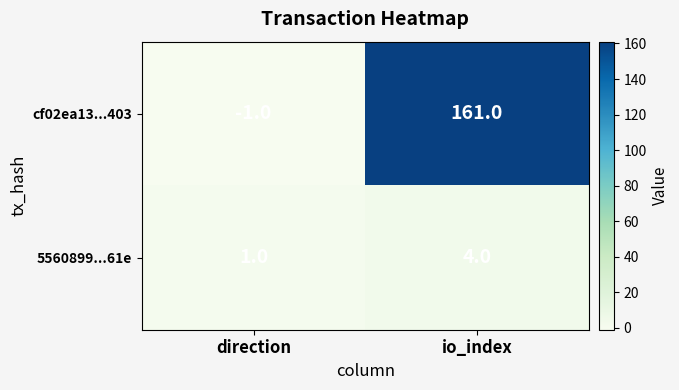

What value does the 5560899...61e series have at io_index?

4